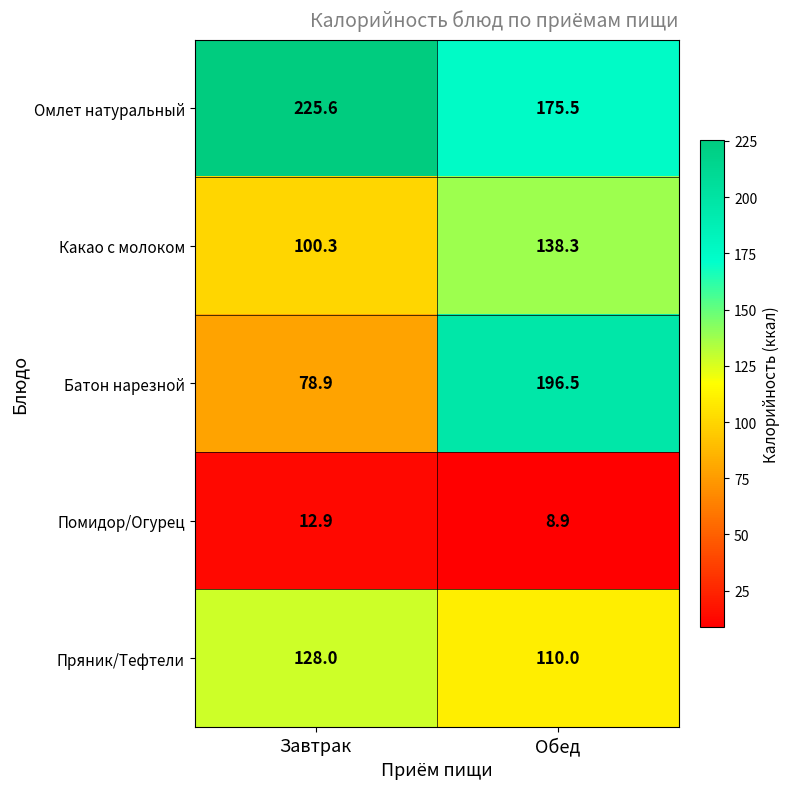

Which category has the lowest value across all series?

Обед